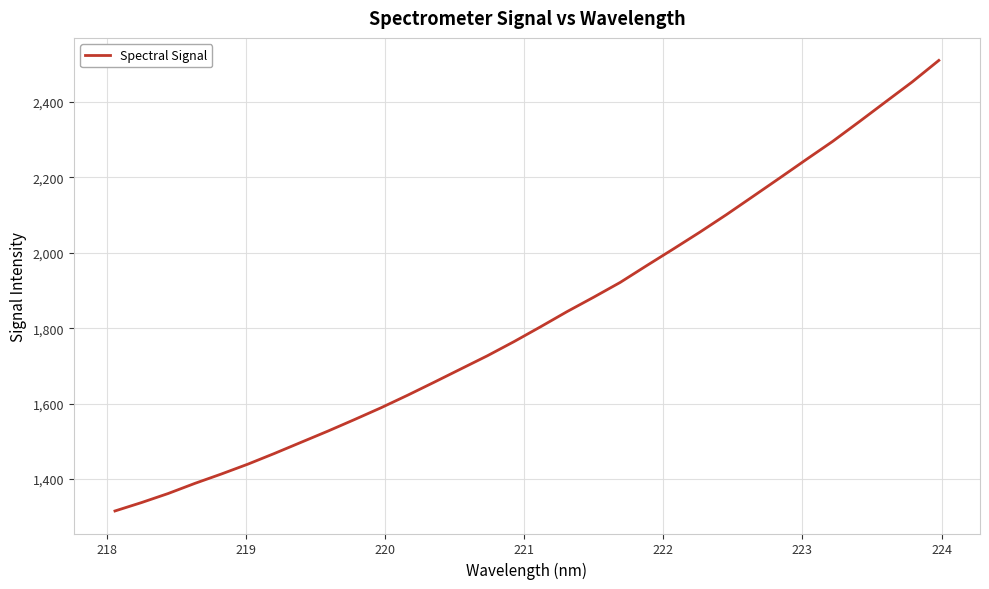

What is the minimum value shown in the chart?

1315.5